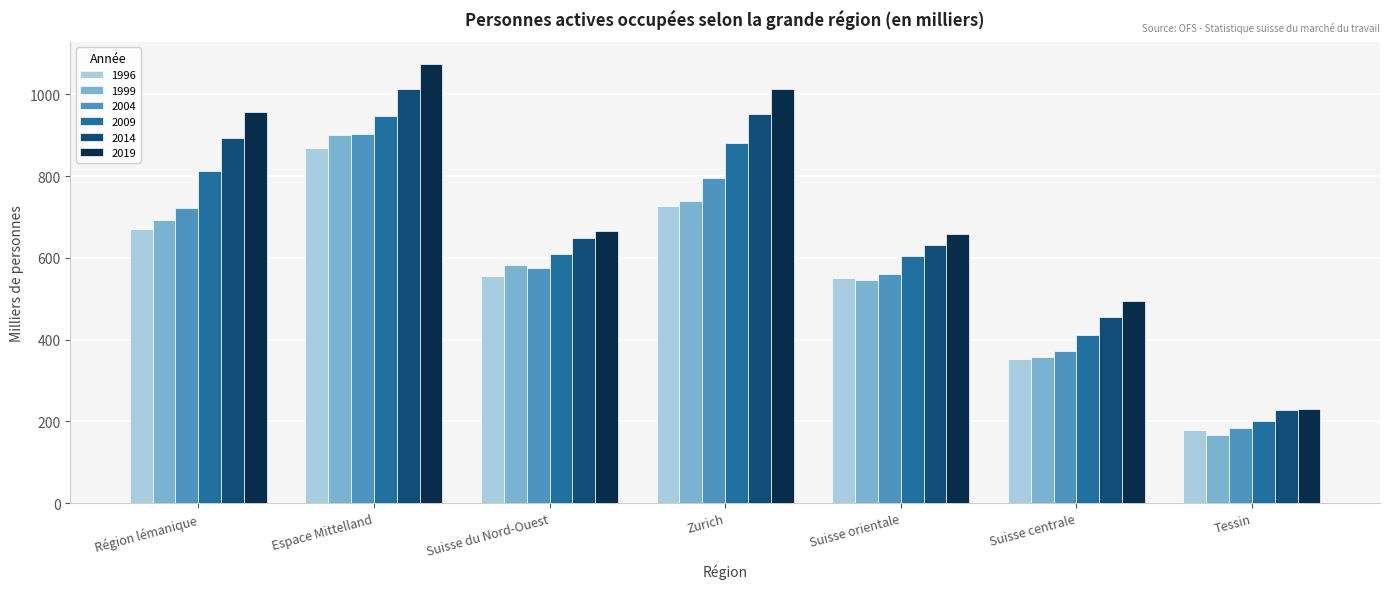

What is the minimum value for 1996?

179.7